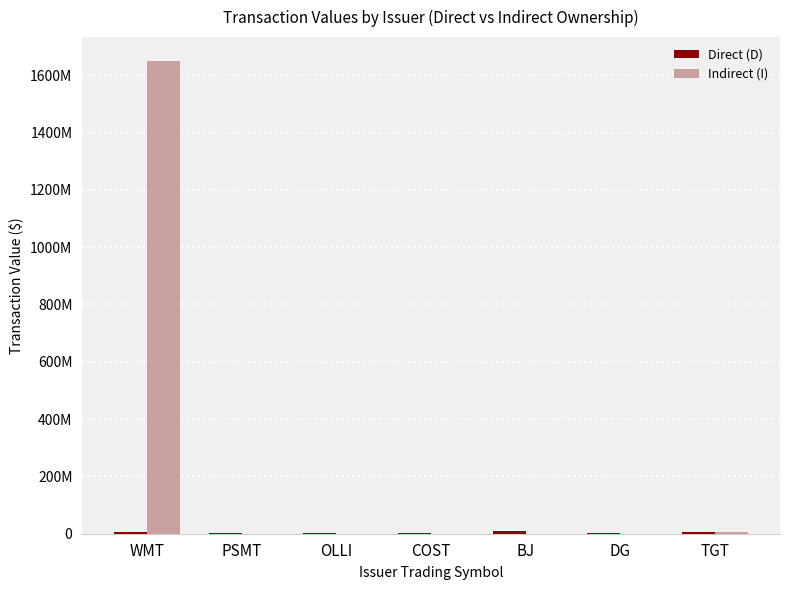

What is the difference between the second highest and second lowest values in the Indirect (I) series?

7538544